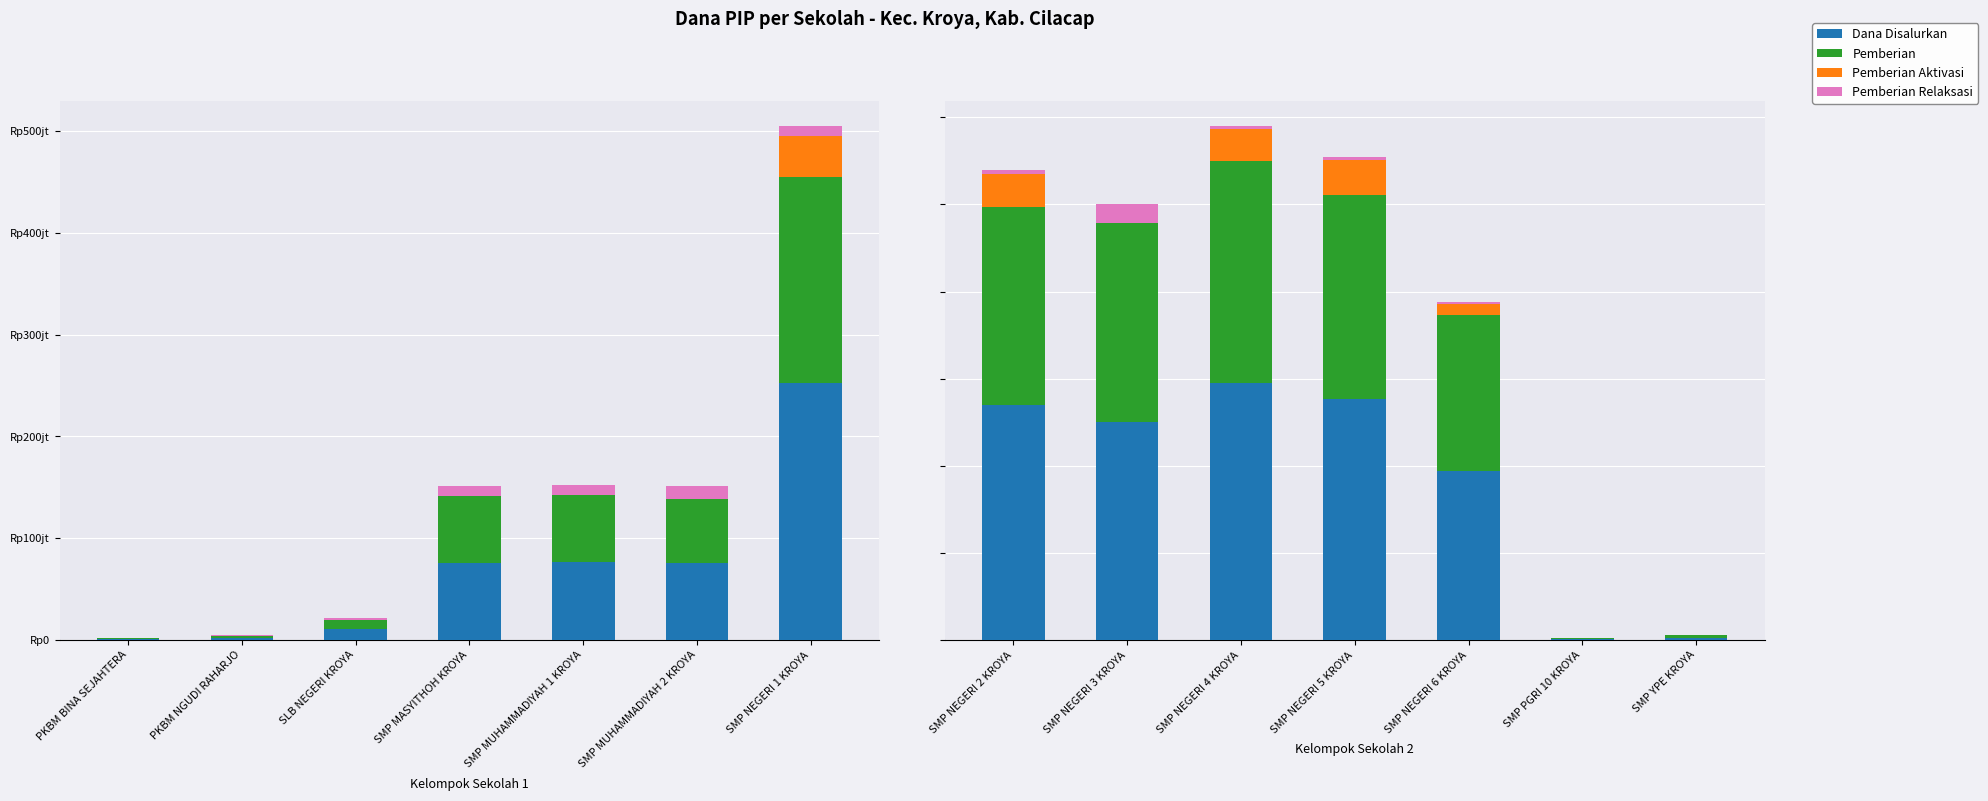

What are all the series names shown in the legend?

Dana Disalurkan, Pemberian, Pemberian Aktivasi, Pemberian Relaksasi